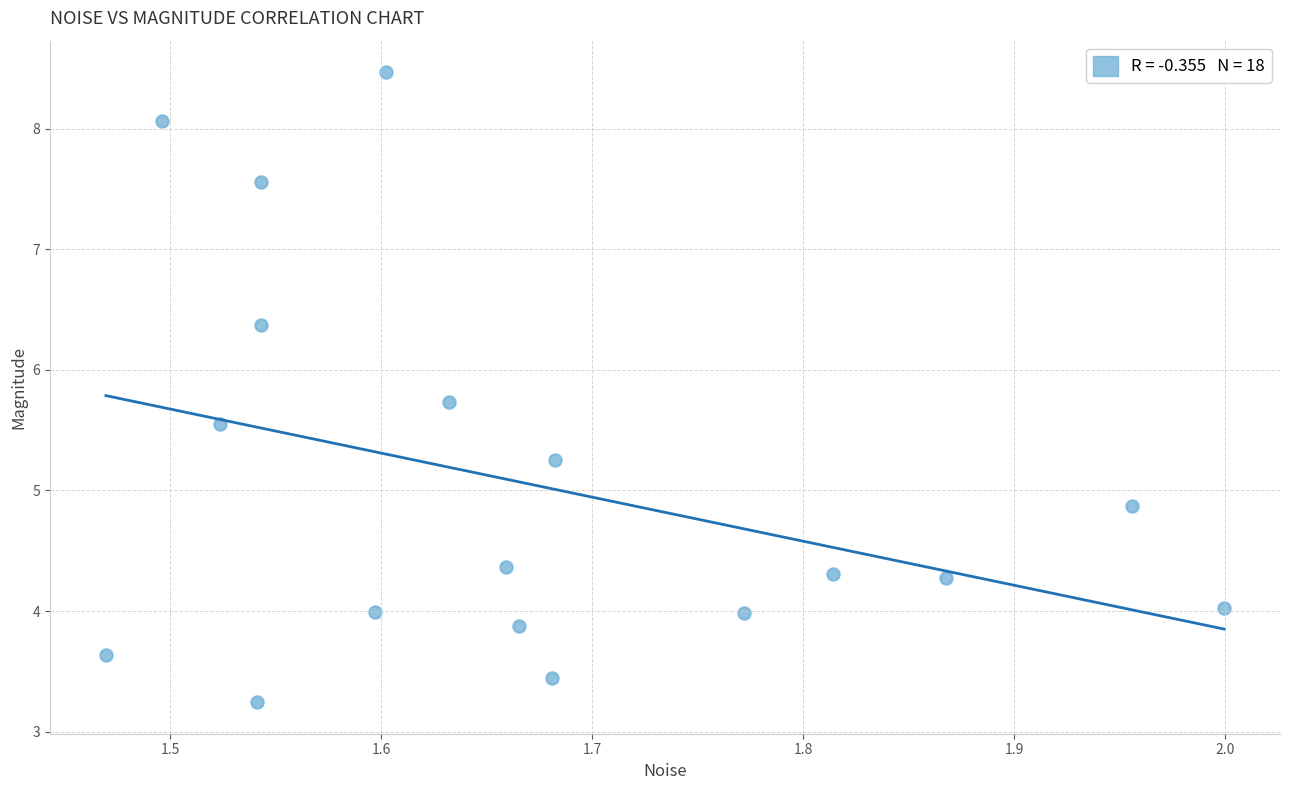

What Y value in the scatter plot is closest to 5?

4.9